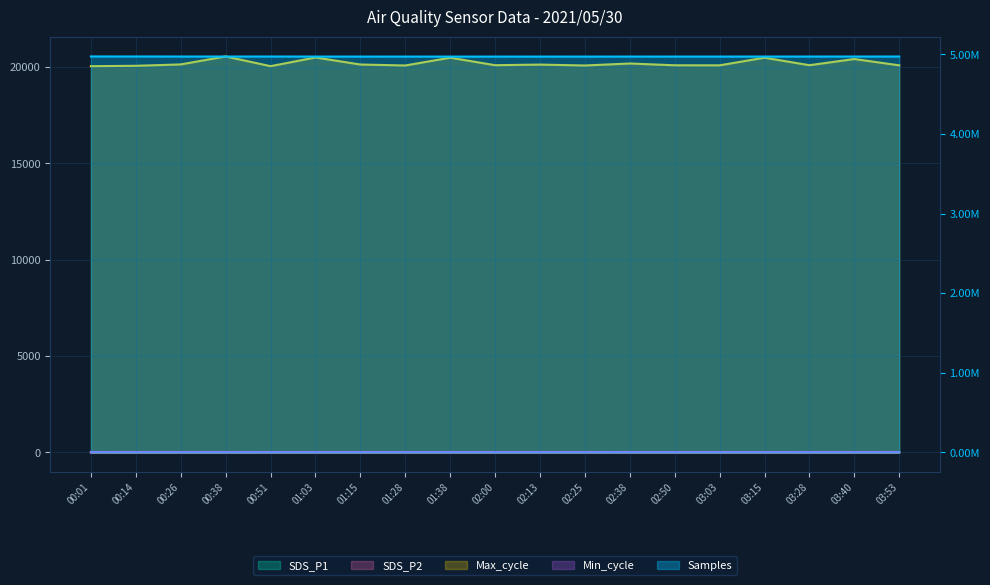

What is the difference between the second highest and minimum values in the SDS_P1 series?

1.9